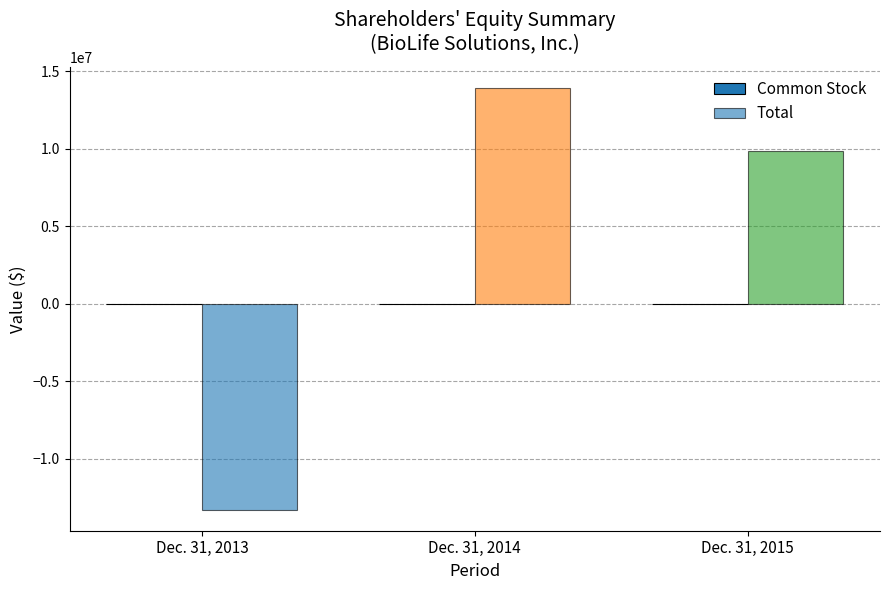

How many groups of bars are there?

3